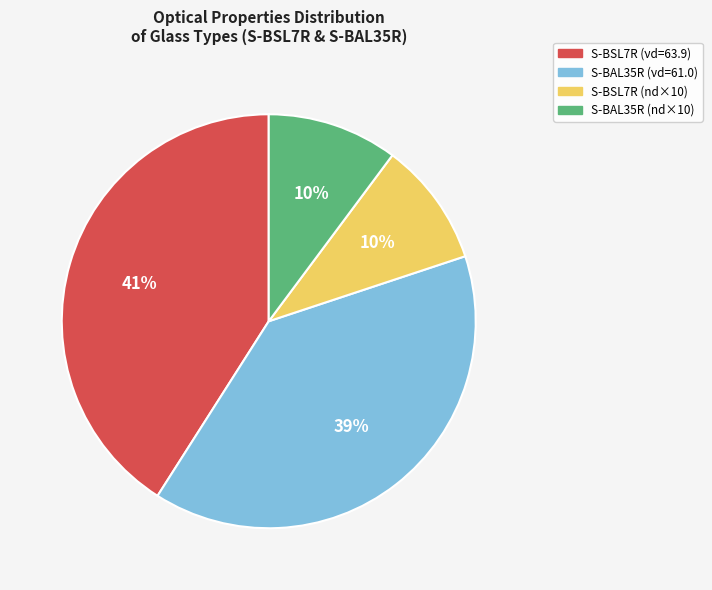

Count the number of slices in the pie.

4